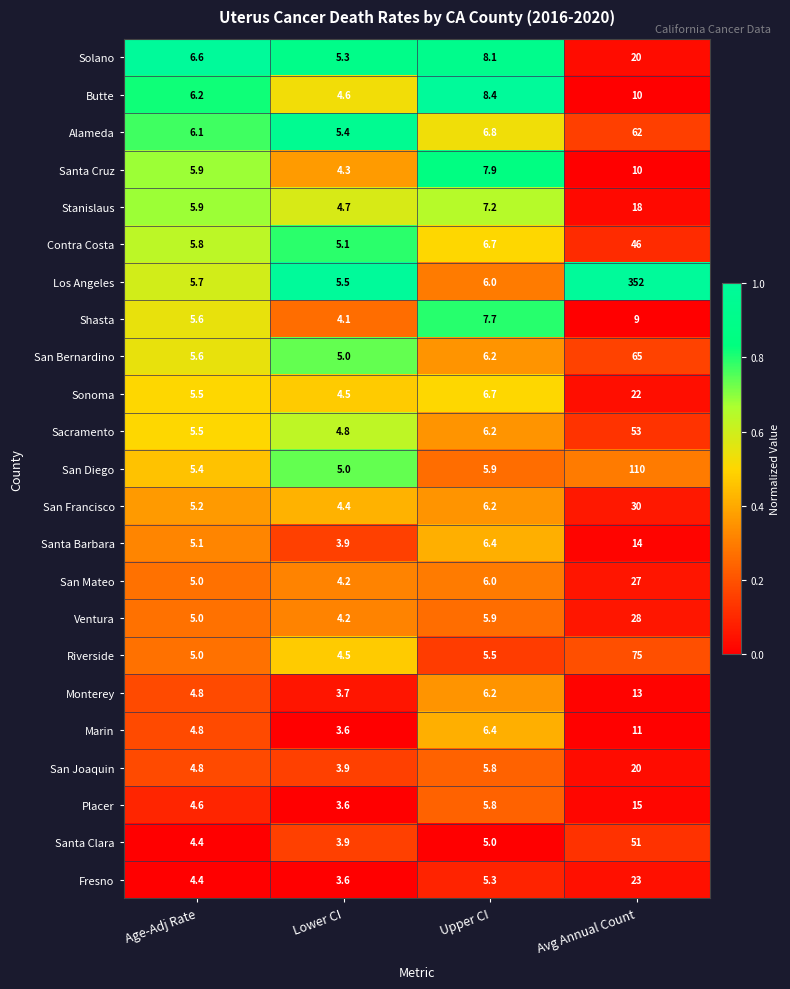

What is the minimum value shown in the chart?

3.6